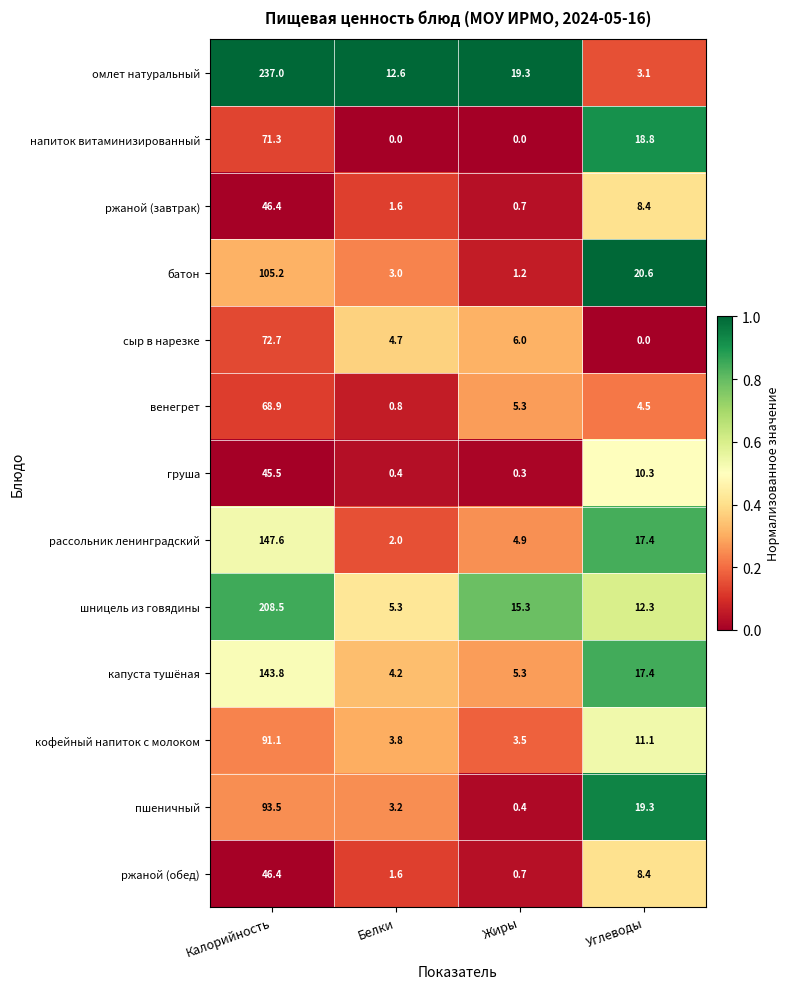

Rank the categories by капуста тушёная value from highest to lowest.

Калорийность, Углеводы, Жиры, Белки